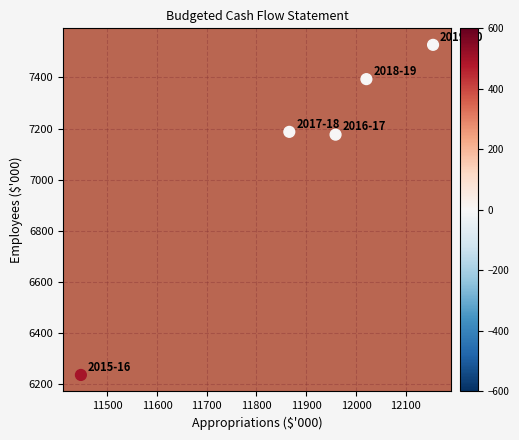

What is the range of X values (max minus min)?

708